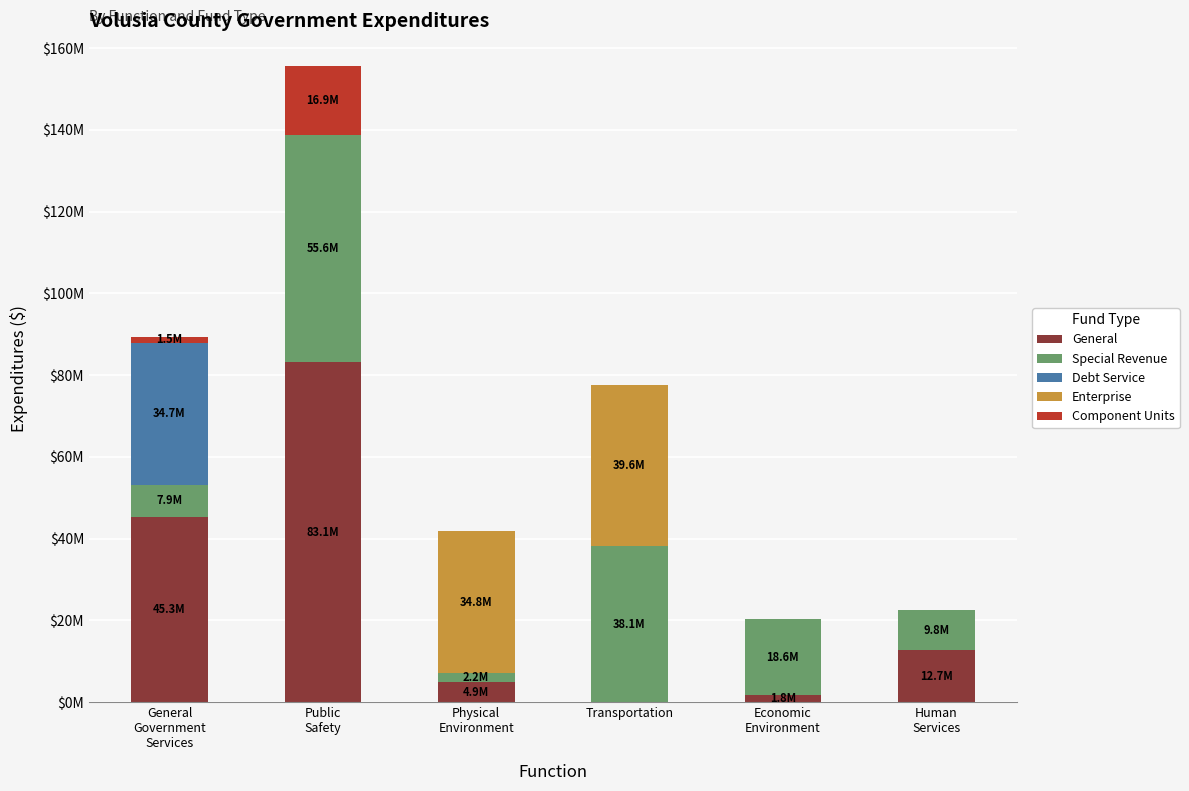

Are the bars grouped side by side (vs. stacked)?

No